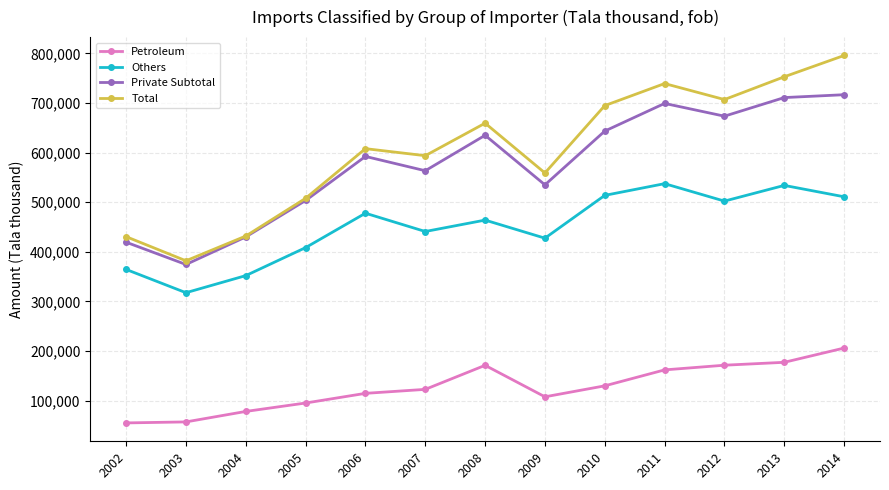

In Private Subtotal, how many points are lower than both neighbors (excluding endpoints)?

4